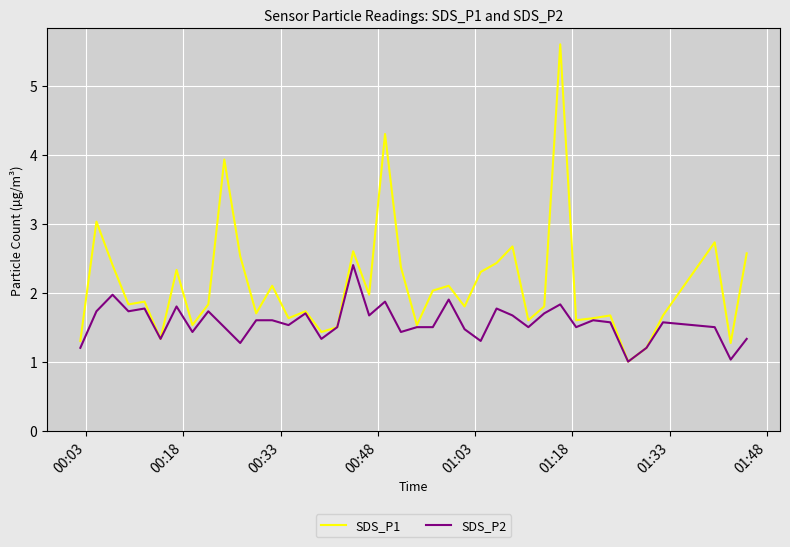

What is the smallest value displayed?

1.0